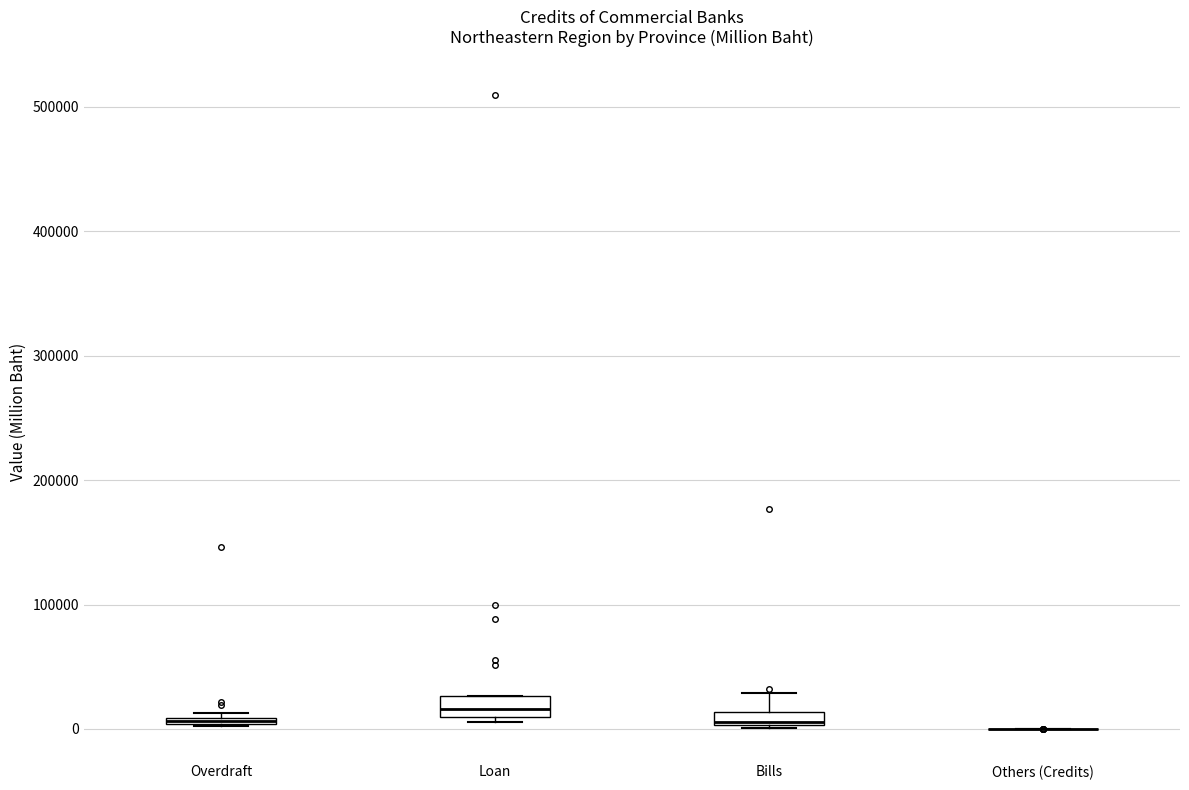

Where is the lower edge of the box for Bills on the y-axis? The values are not printed on the chart, so give them approximately, as read against the axis.

0